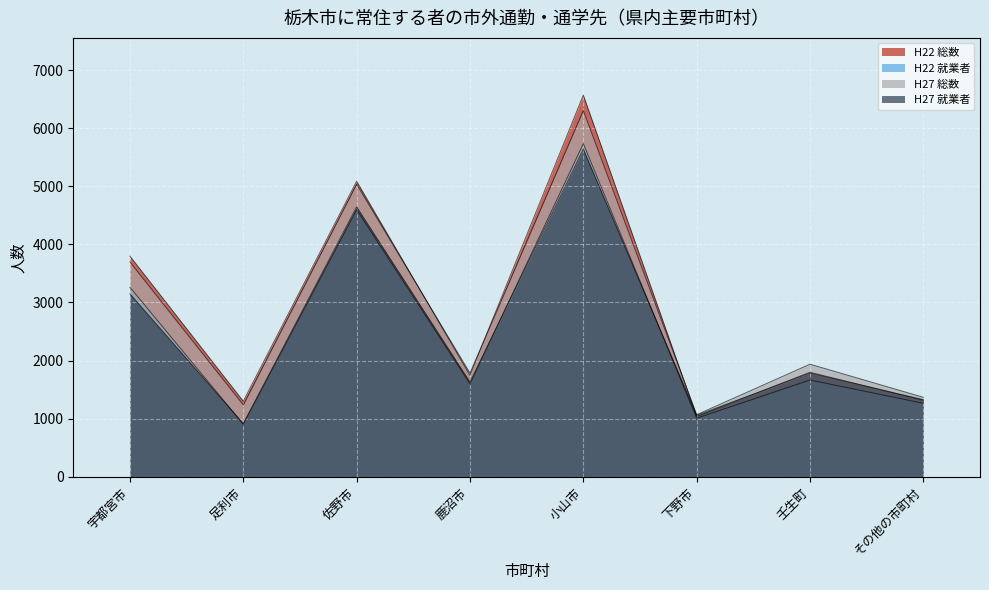

The value of H22 就業者 at 壬生町 is 2195. True or false?

False